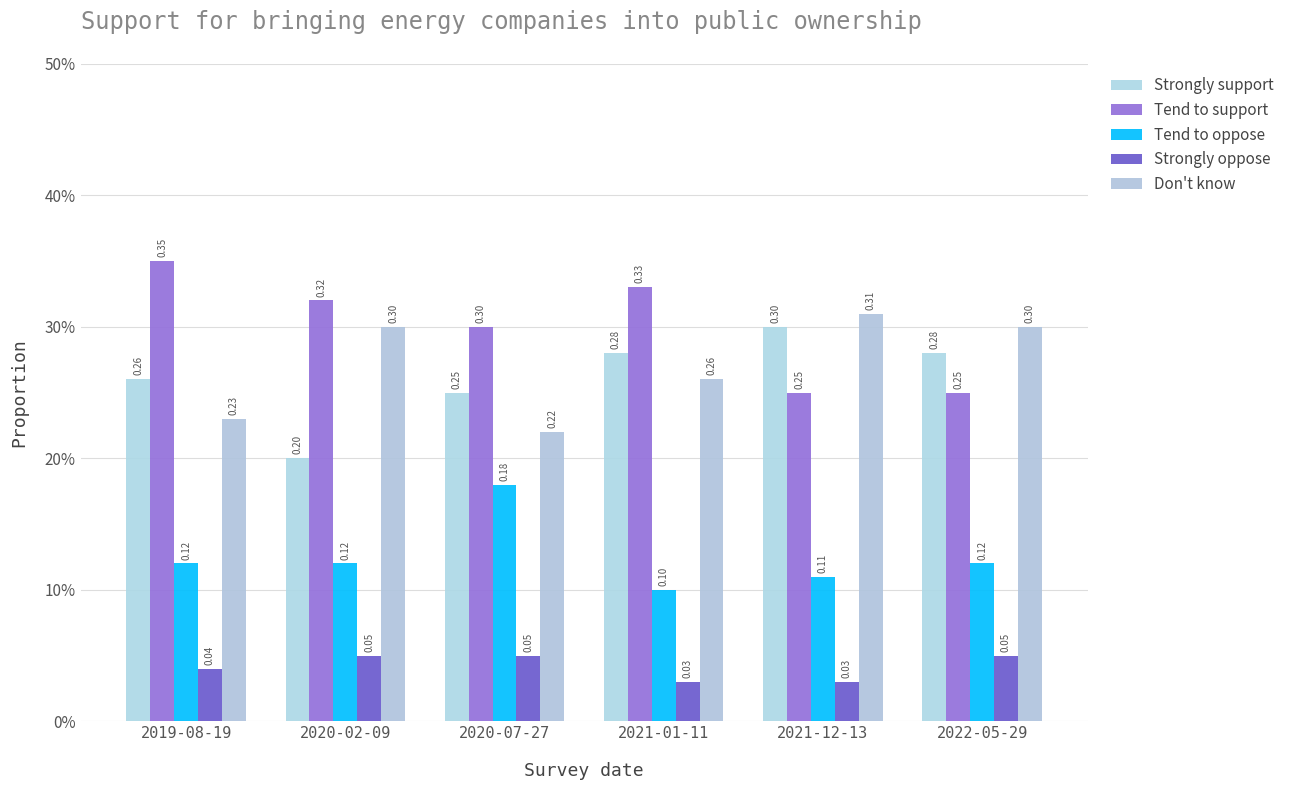

Reading left to right, transcribe all the data shown in this chart.

Strongly support: 0.3	0.2	0.2	0.3	0.3	0.3
Tend to support: 0.3	0.3	0.3	0.3	0.2	0.2
Tend to oppose: 0.1	0.1	0.2	0.1	0.1	0.1
Strongly oppose: 0.0	0.1	0.1	0.0	0.0	0.1
Don't know: 0.2	0.3	0.2	0.3	0.3	0.3